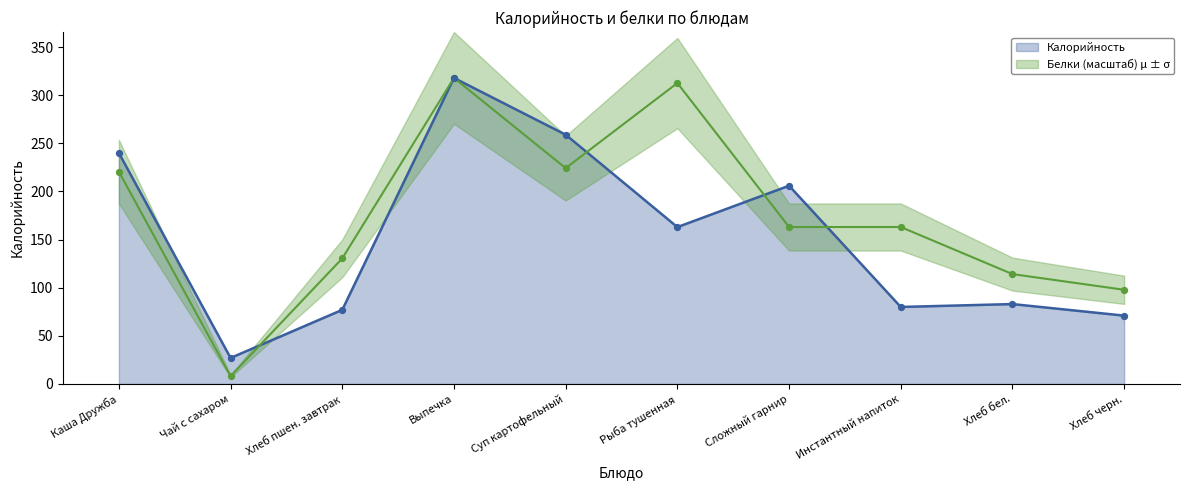

Which series contains the highest Y value?

Калорийность